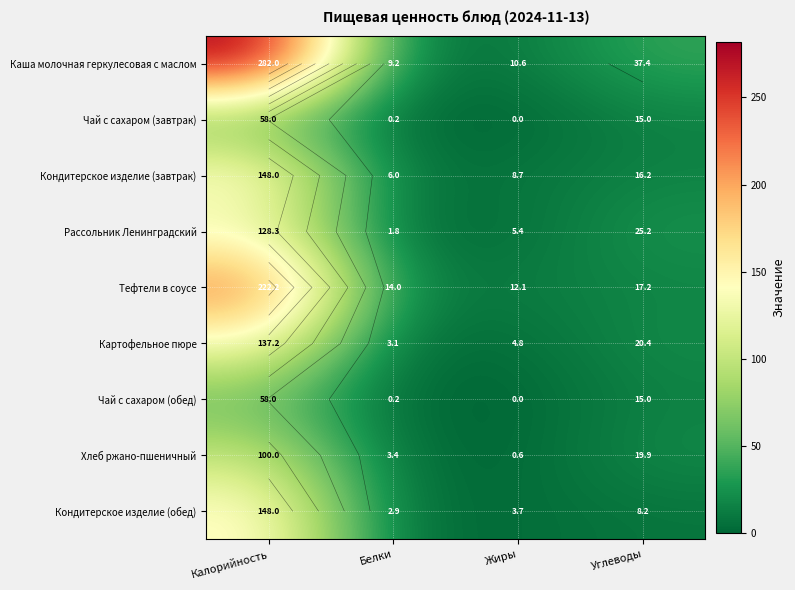

What is the spread (max minus min) of values at Жиры?

12.1